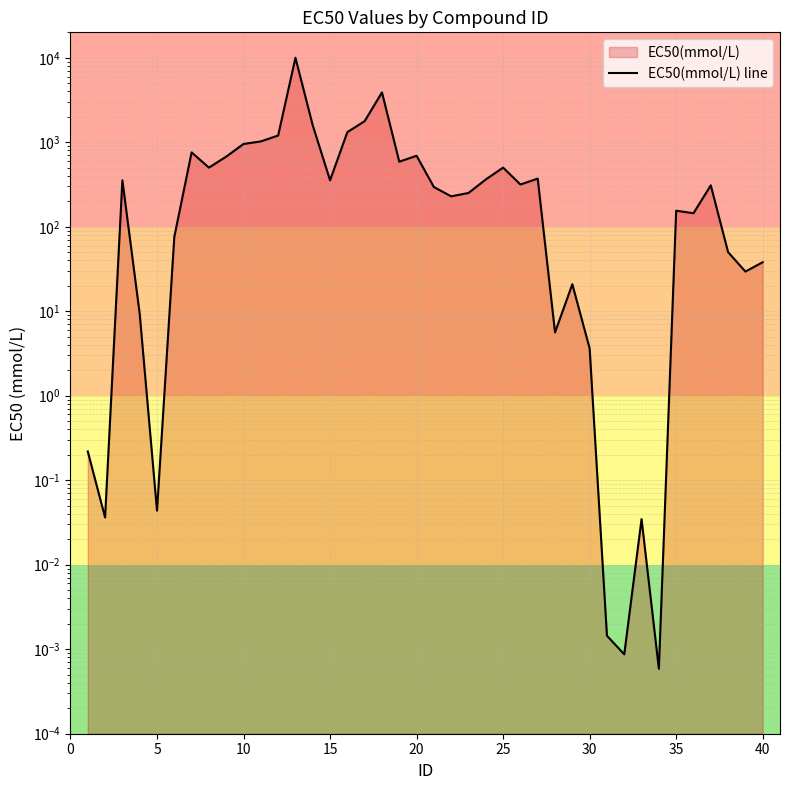

How many interior local valleys (lower than both neighbors) does the data have?

12